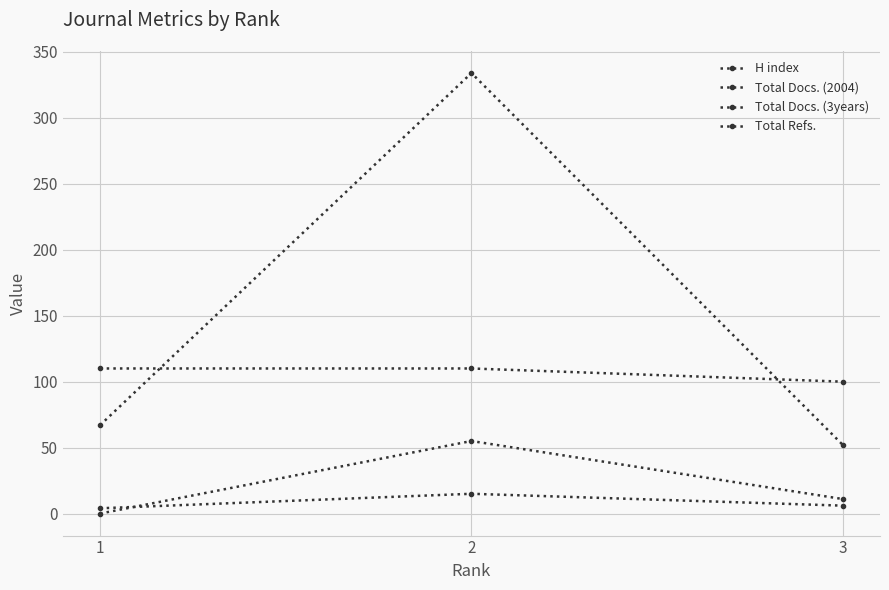

At which label is Total Refs. closest to 193?

1